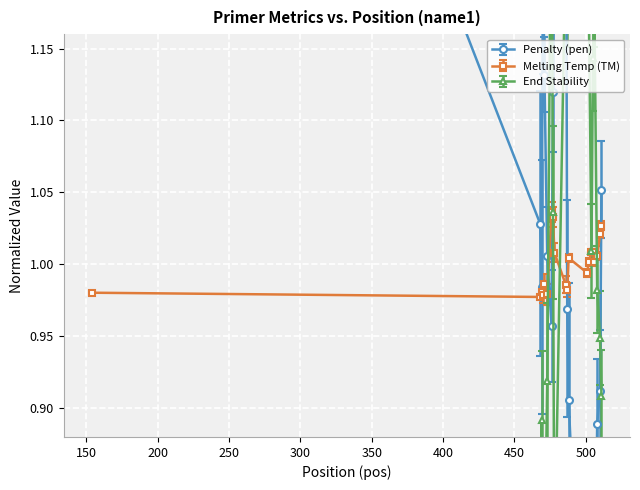

What is the sum of all values?

20.0